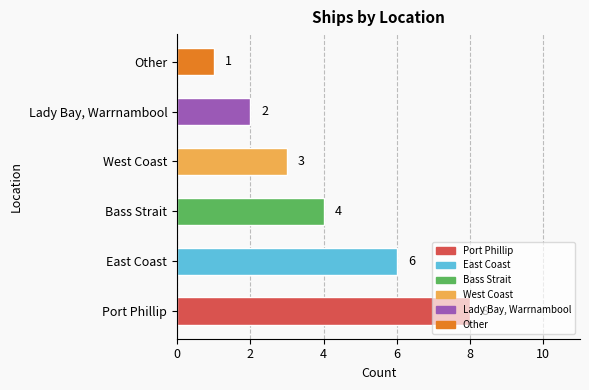

Which label corresponds to the smallest value in the chart?

Other